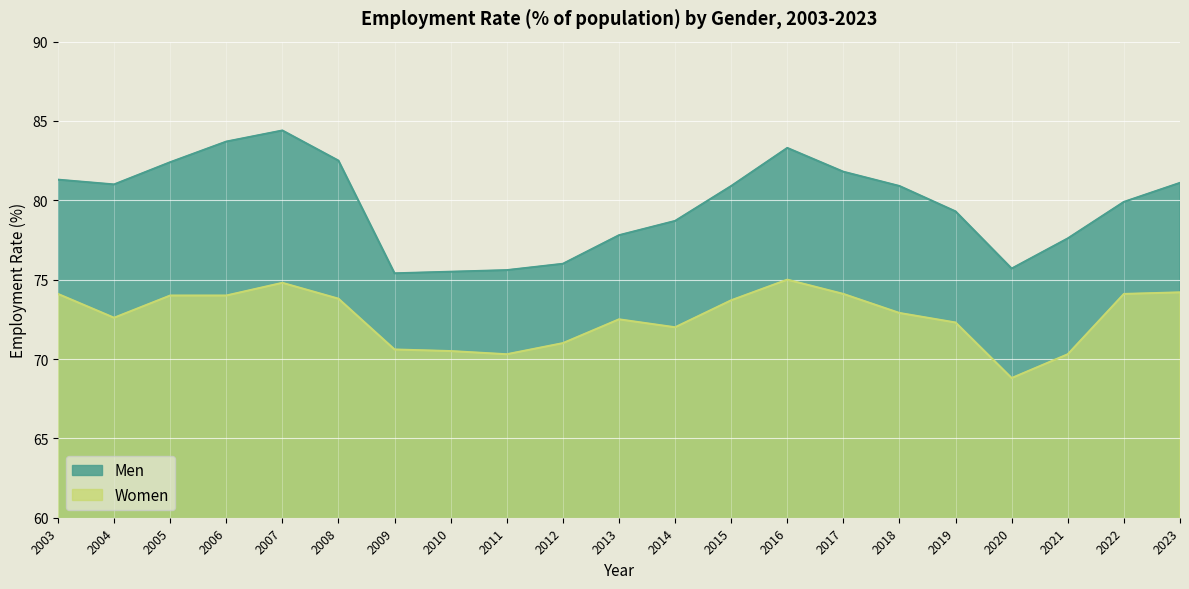

What is the value of the Men point at the 10th from the left?

76.0